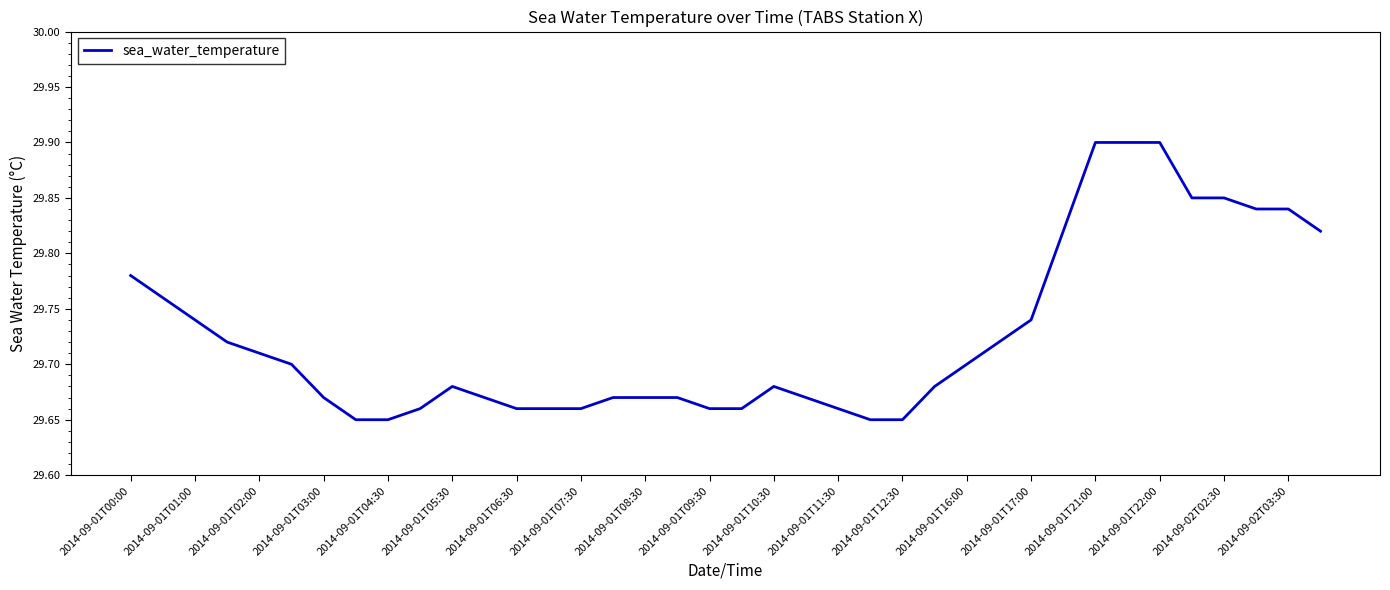

Count the number of data series in this chart.

1